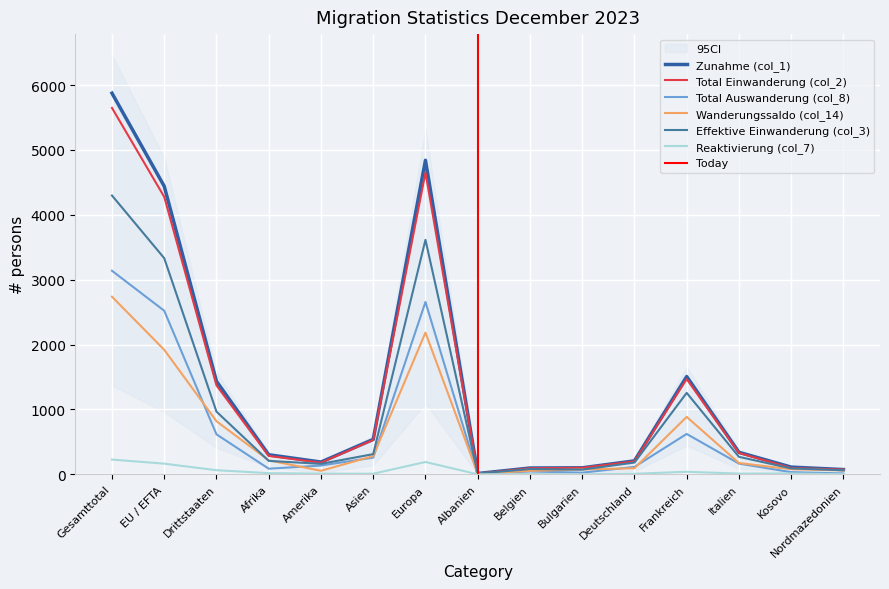

At how many categories does at least one series exceed 5035?

1